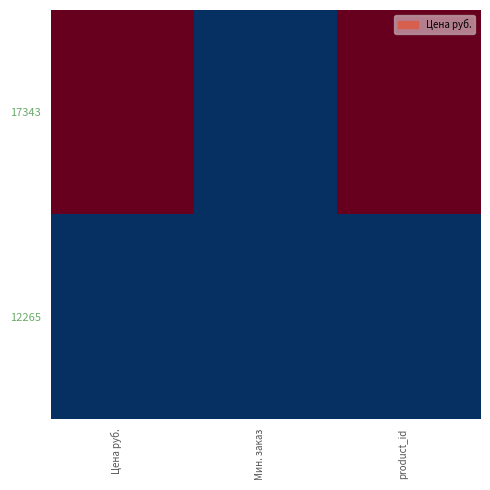

Rank the series by their average value, from lowest to highest.

12265, 17343